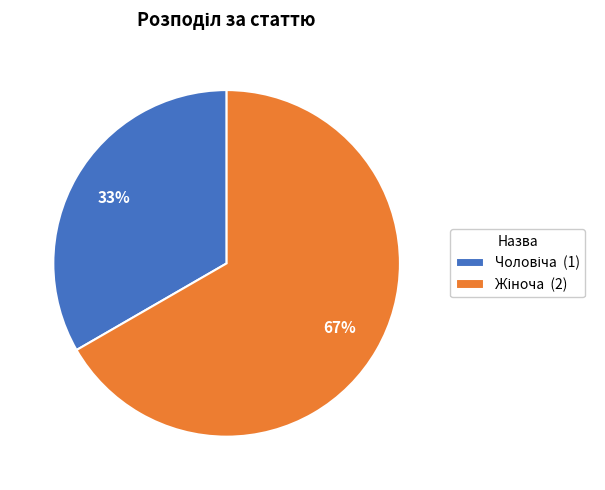

To the nearest percent, what is the average slice percentage?

50%